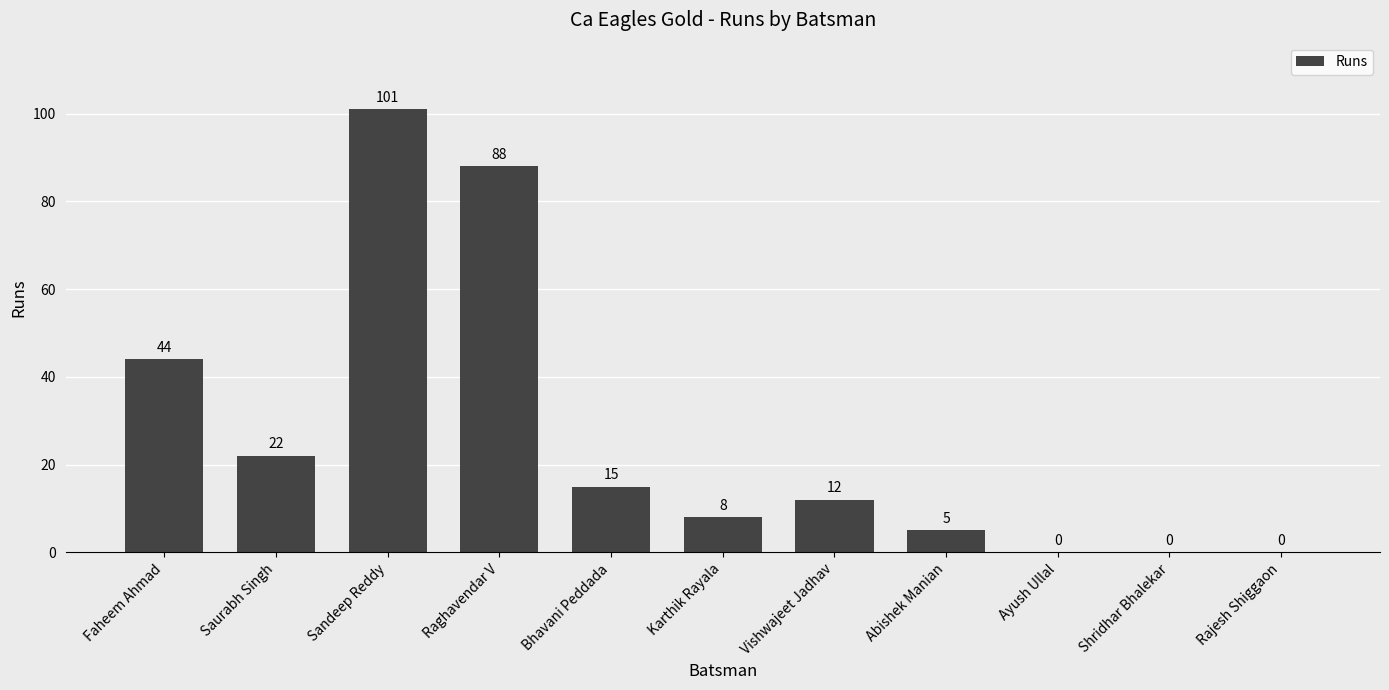

At which label does the data first exceed 12?

Faheem Ahmad